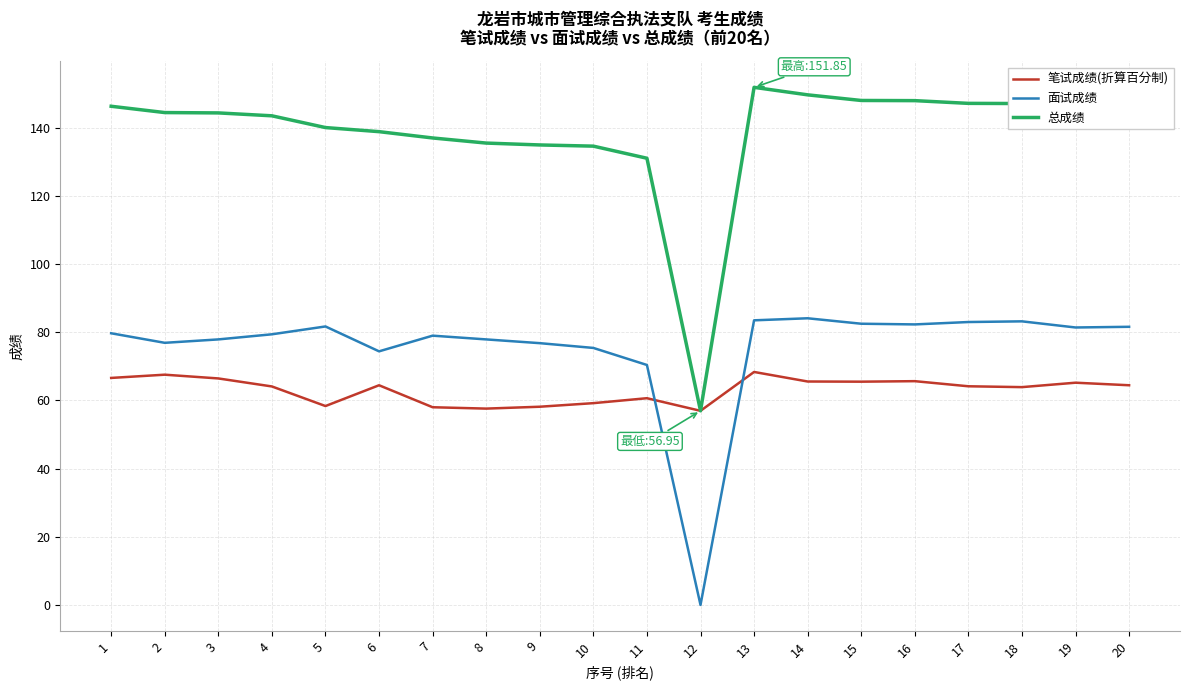

What is the sum of all 笔试成绩(折算百分制) values?

1260.8